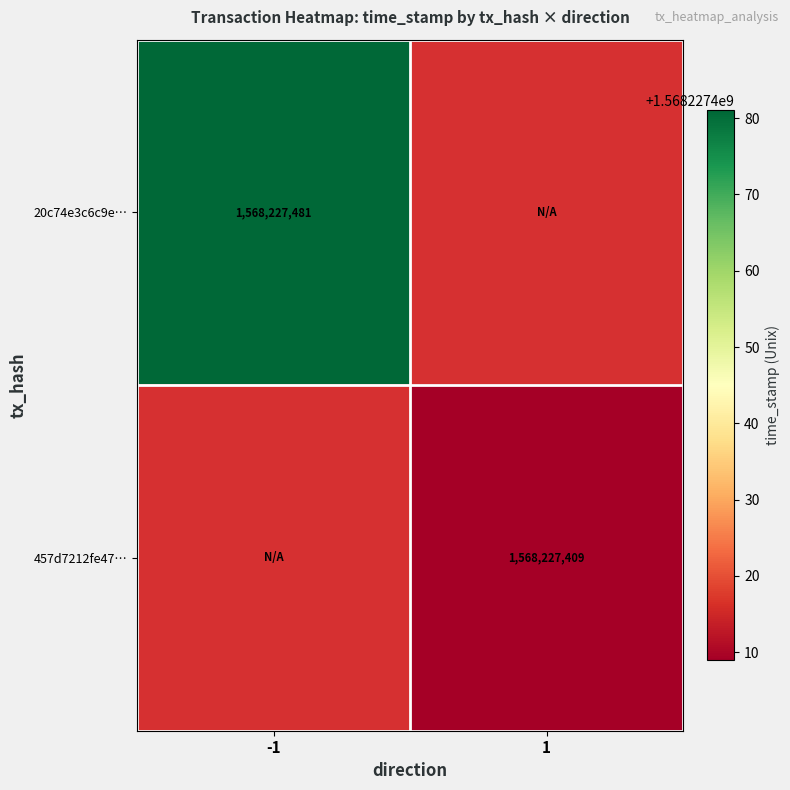

Reading left to right, list all the values displayed in this chart.

20c74e3c6c9e783bfd65569098d18f7cfae2a04: 1568227481	0
457d7212fe47a70e727242cc2a1dd3781fed00c: 0	1568227409